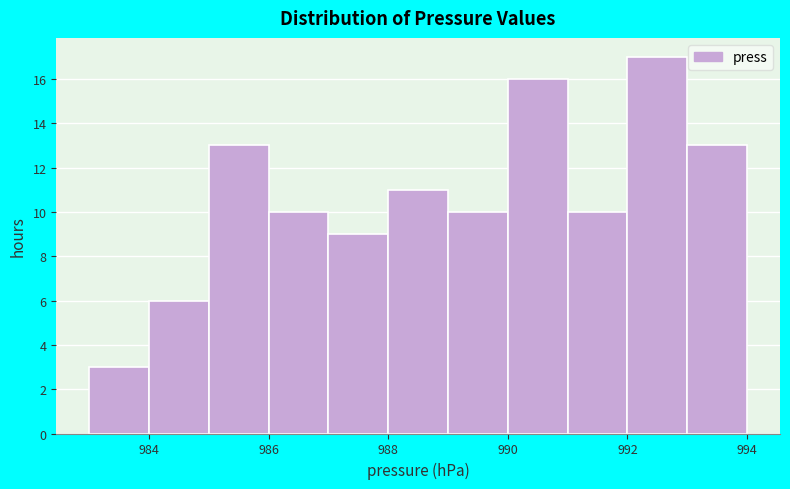

Over which range of the x-axis is the bar tallest?

992 to 993